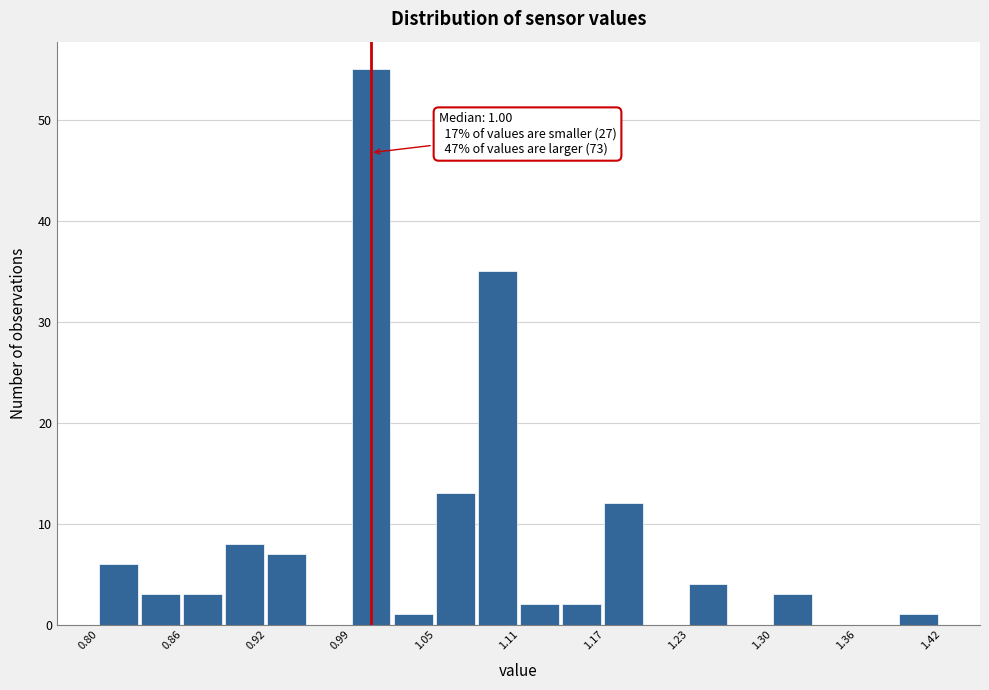

Around what value on the x-axis is the tallest bar? Give the approximate position of its centre, as read against the axis.

1.00